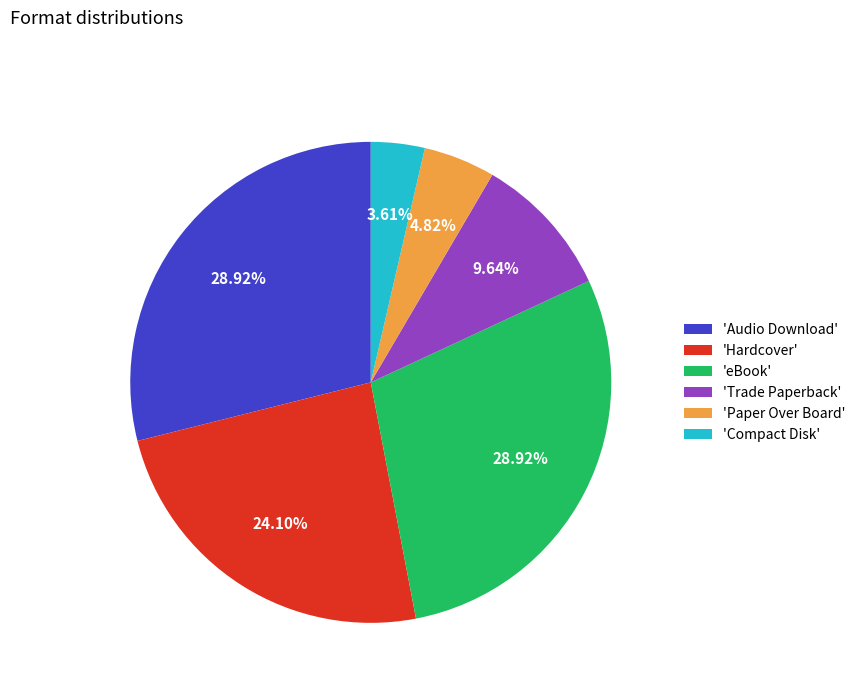

How many segments does this pie chart have?

6